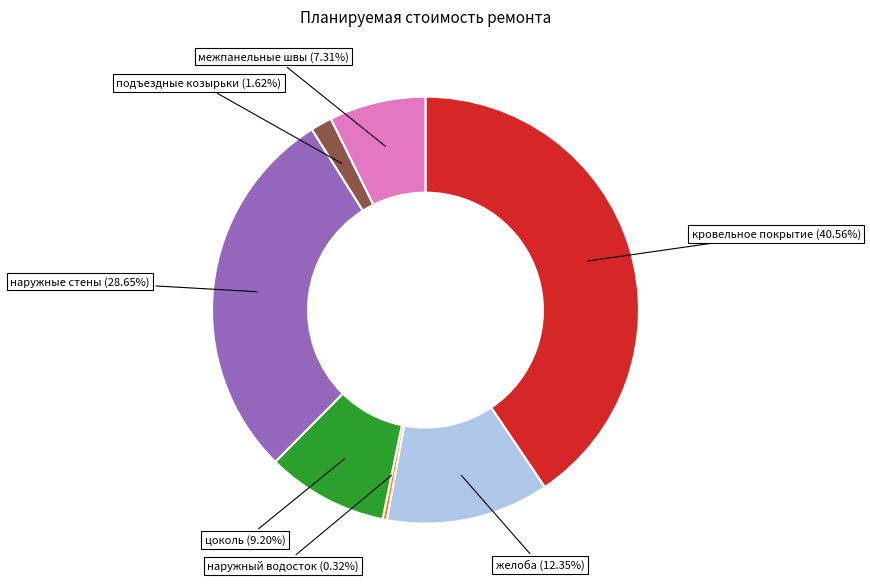

Is there a majority slice in this chart?

No